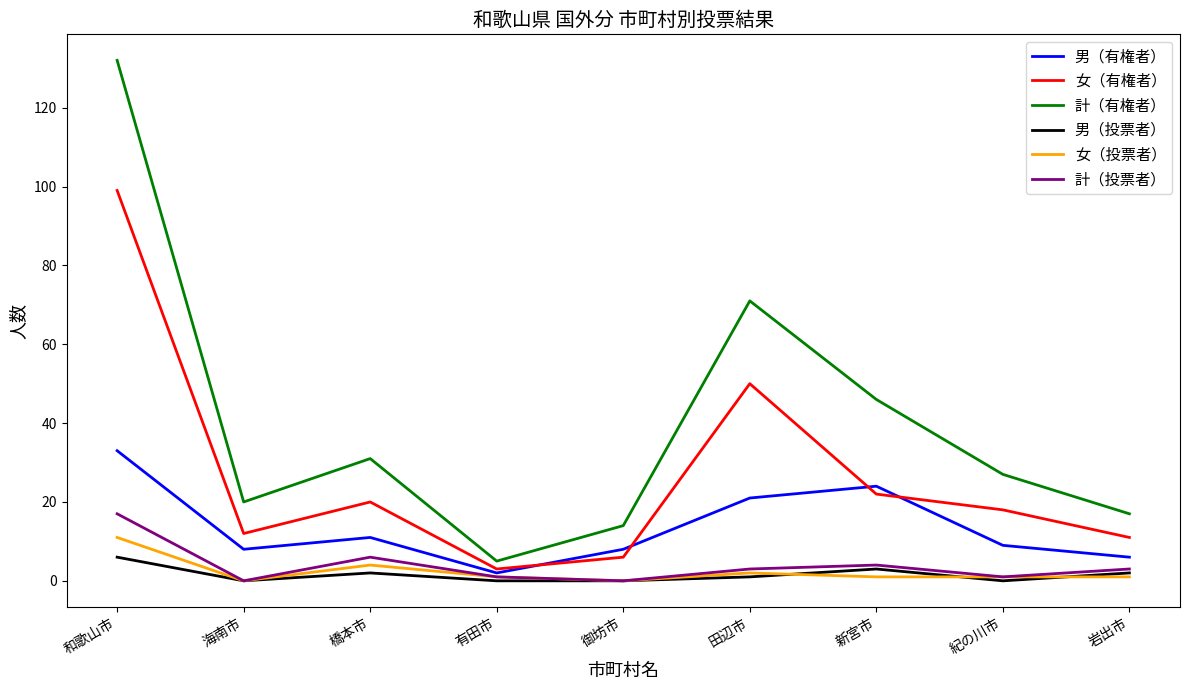

Reading right to left, list all the values displayed in this chart.

男（有権者）: 6	9	24	21	8	2	11	8	33
女（有権者）: 11	18	22	50	6	3	20	12	99
計（有権者）: 17	27	46	71	14	5	31	20	132
男（投票者）: 2	0	3	1	0	0	2	0	6
女（投票者）: 1	1	1	2	0	1	4	0	11
計（投票者）: 3	1	4	3	0	1	6	0	17